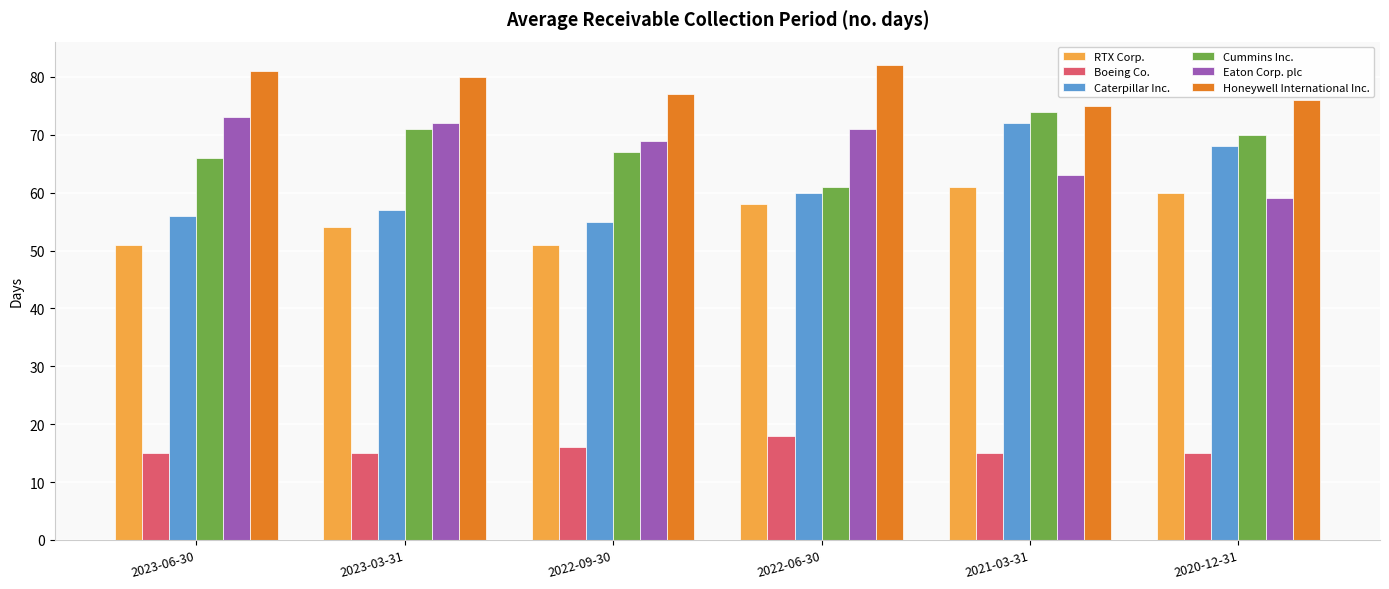

True or false: Honeywell International Inc. has a value of 77 at 2022-09-30.

True